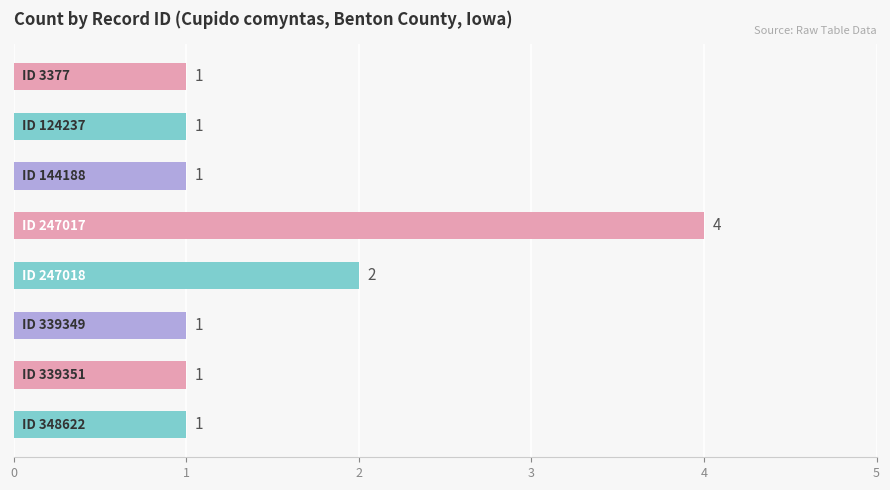

What is the difference between the maximum and minimum values?

3